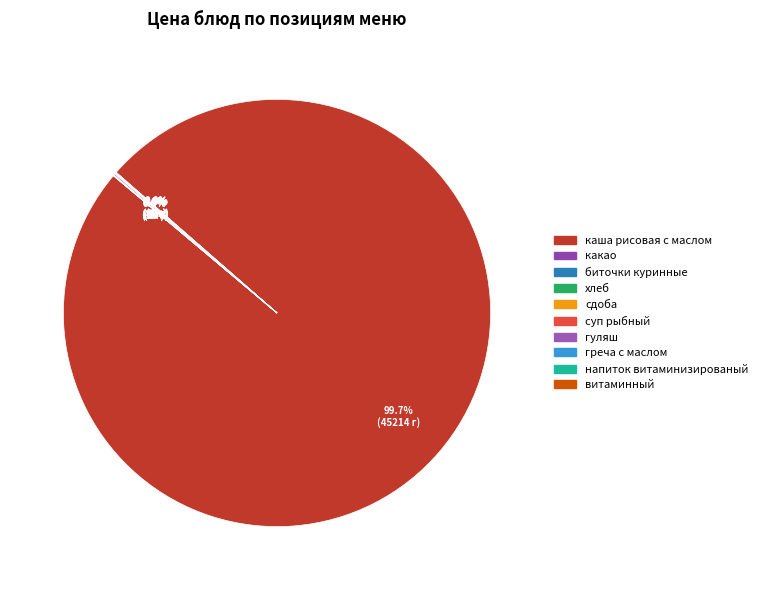

Is it true that какао is 1% of the pie?

False